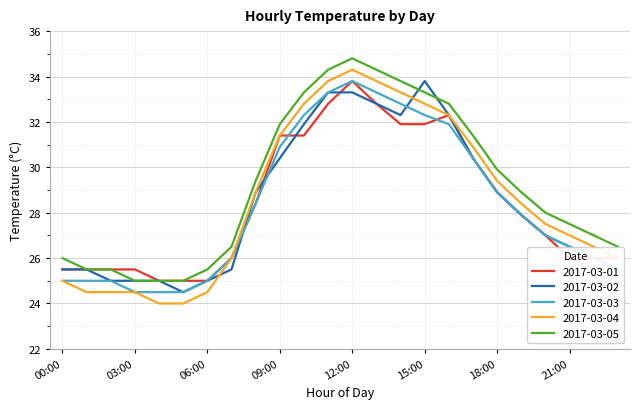

What is the maximum value for 2017-03-03?

33.8